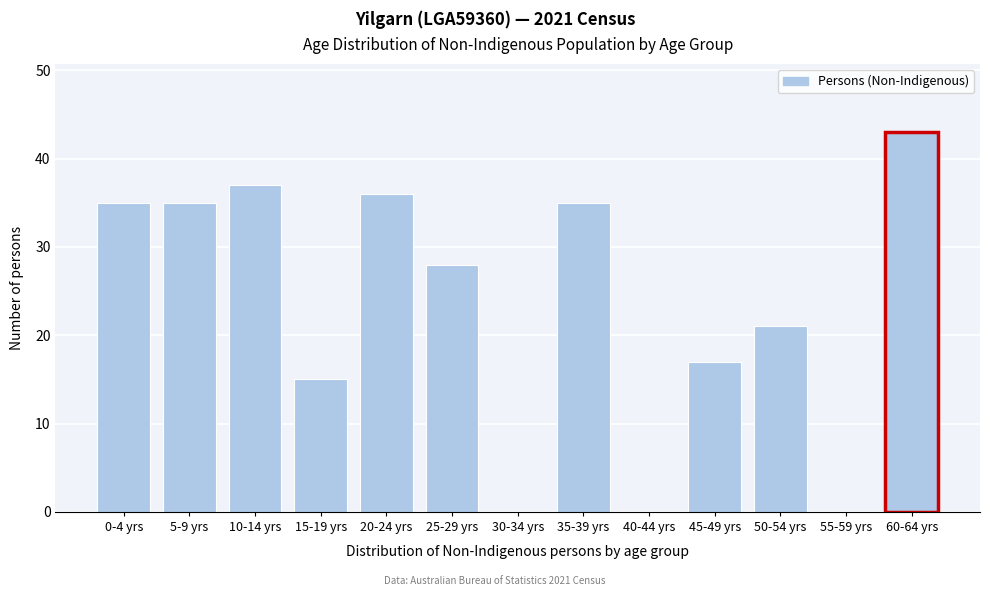

Reading left to right, extract all data points from this chart.

0-4 yrs=35	5-9 yrs=35	10-14 yrs=37	15-19 yrs=15	20-24 yrs=36	25-29 yrs=28	30-34 yrs=0	35-39 yrs=35	40-44 yrs=0	45-49 yrs=17	50-54 yrs=21	55-59 yrs=0	60-64 yrs=43